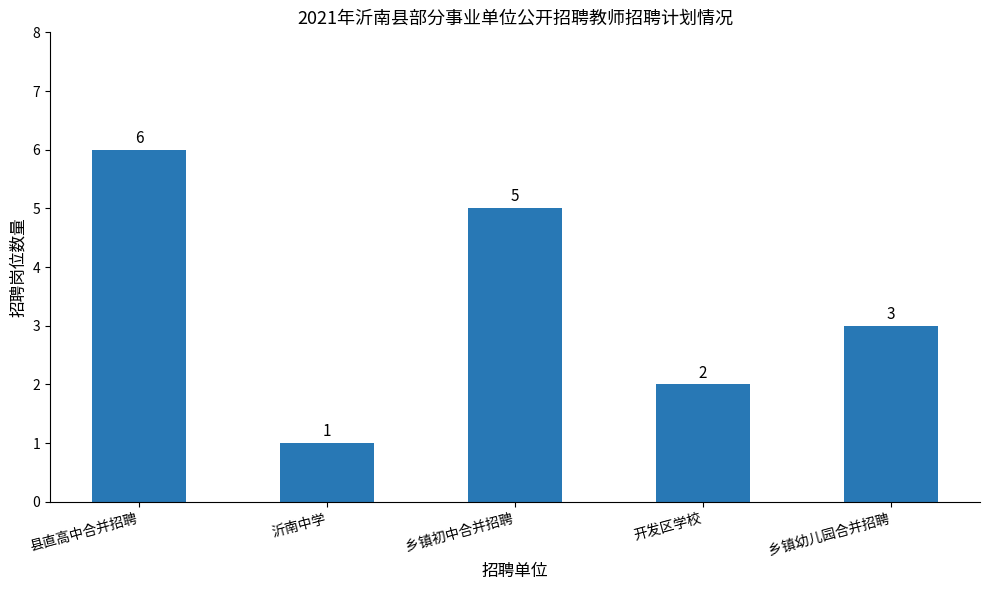

Reading left to right, what are all the values shown in this chart?

6	1	5	2	3